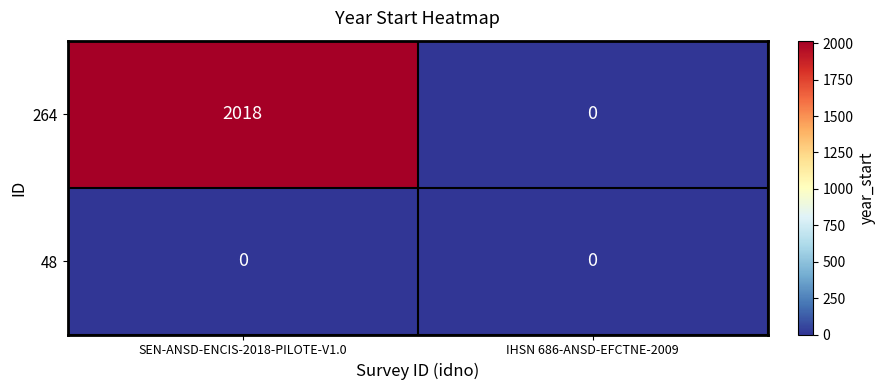

The 264 series shows 702 at IHSN 686-ANSD-EFCTNE-2009. True or false?

False